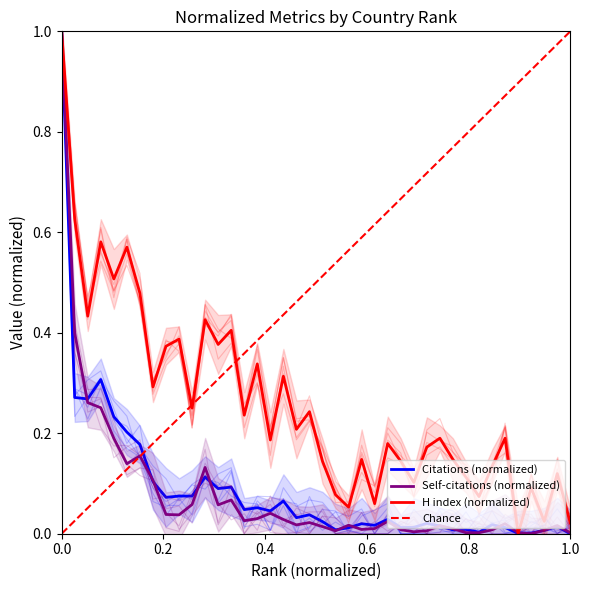

What is the sum of the H index values at 8 and 14?

0.7